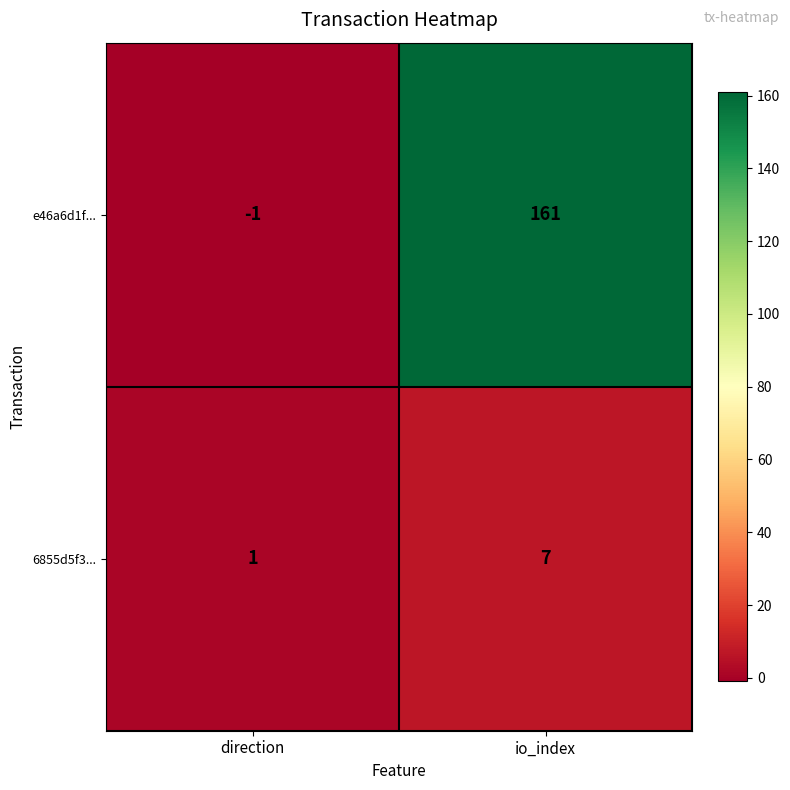

Which series has the largest total across all categories?

e46a6d1f...